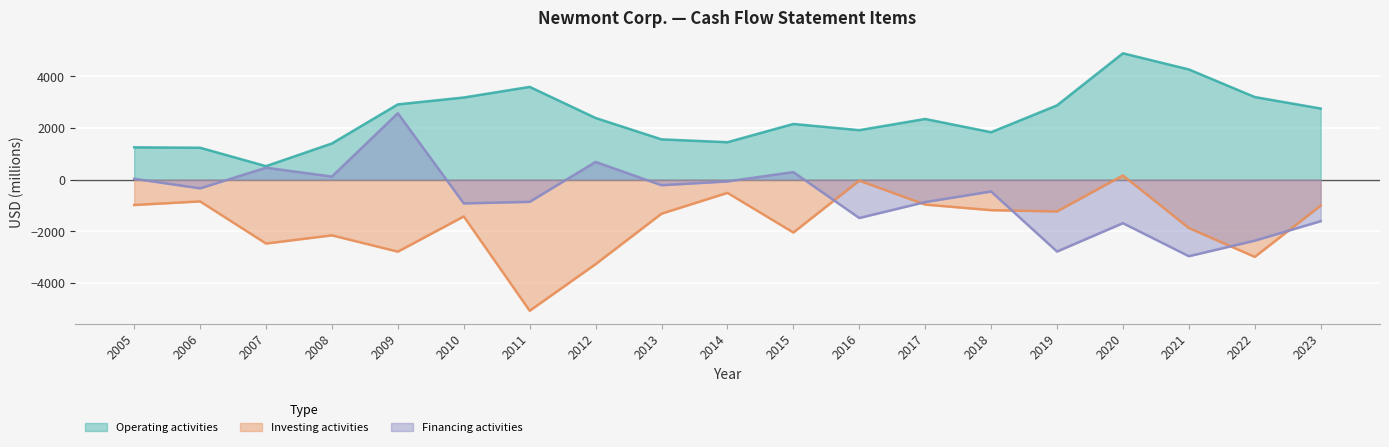

Read the Net cash used in investing activities value at 2006, to the nearest 100.

-800